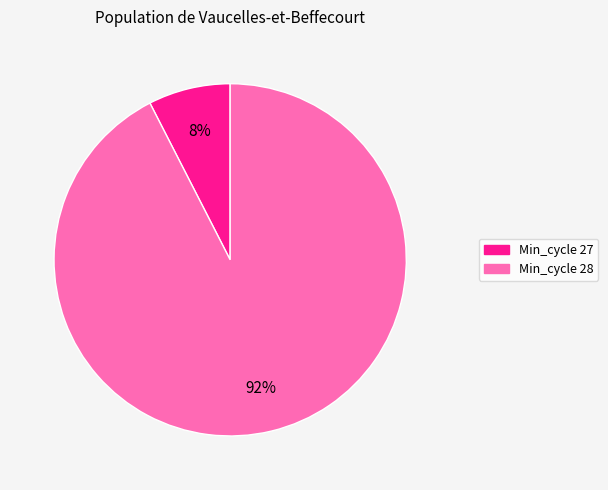

To the nearest percent, what is the average slice percentage?

50%